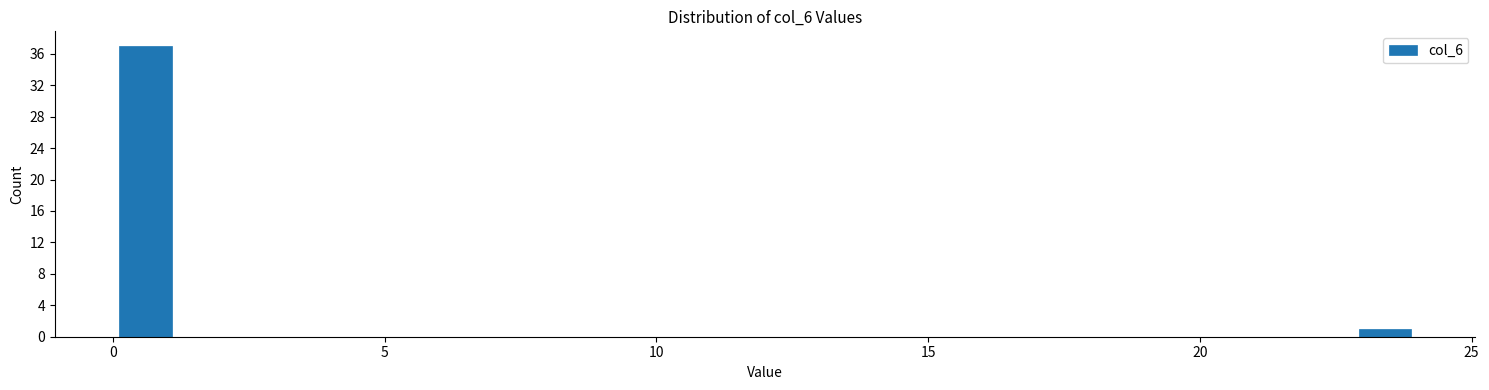

Around what value on the x-axis is the tallest bar? Give the approximate position of its centre, as read against the axis.

0.5